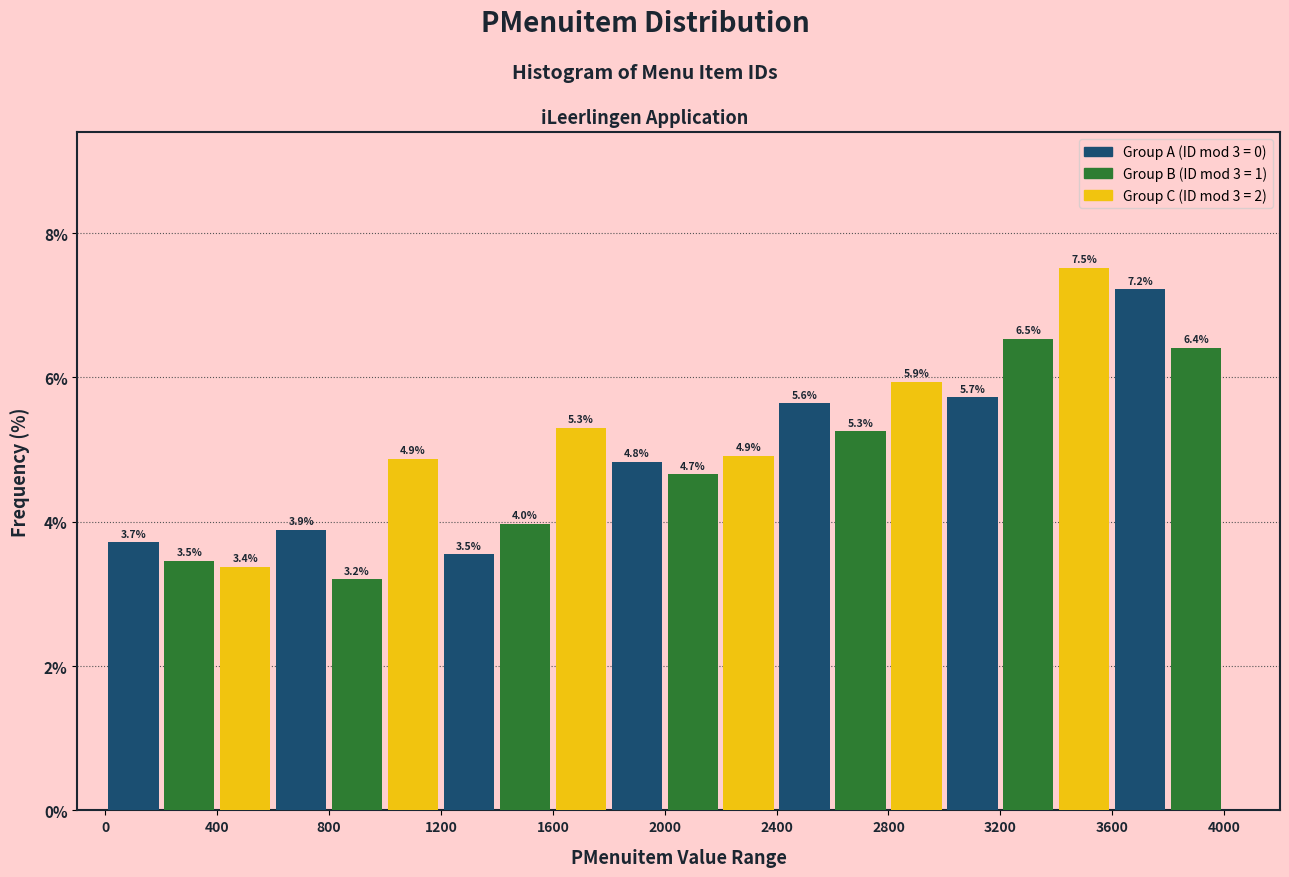

Reading left to right, transcribe this chart: for each bar, give the range it covers on the x-axis and its height.

0 to 200: 3.7
200 to 400: 3.5
400 to 600: 3.4
600 to 800: 3.9
800 to 1000: 3.2
1000 to 1200: 4.9
1200 to 1400: 3.5
1400 to 1600: 4.0
1600 to 1800: 5.3
1800 to 2000: 4.8
2000 to 2200: 4.7
2200 to 2400: 4.9
2400 to 2600: 5.6
2600 to 2800: 5.3
2800 to 3000: 5.9
3000 to 3200: 5.7
3200 to 3400: 6.5
3400 to 3600: 7.5
3600 to 3800: 7.2
3800 to 4000: 6.4